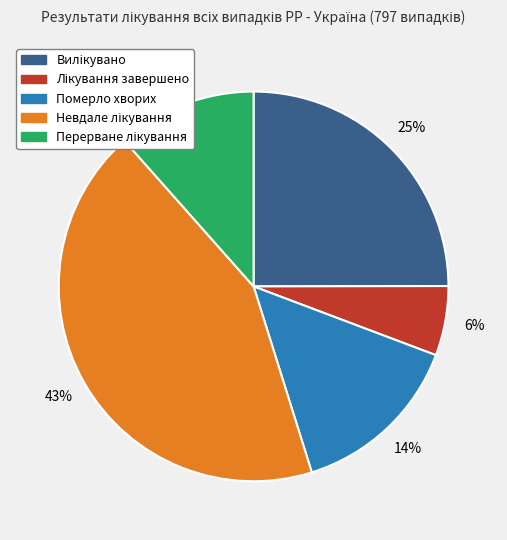

To the nearest percent, what is the average slice percentage?

20%